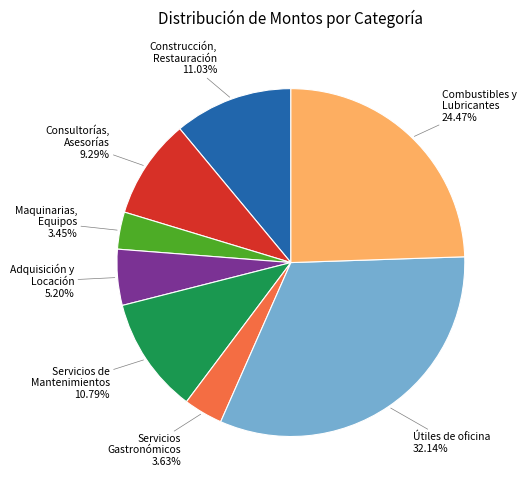

Does any single category account for the majority?

No